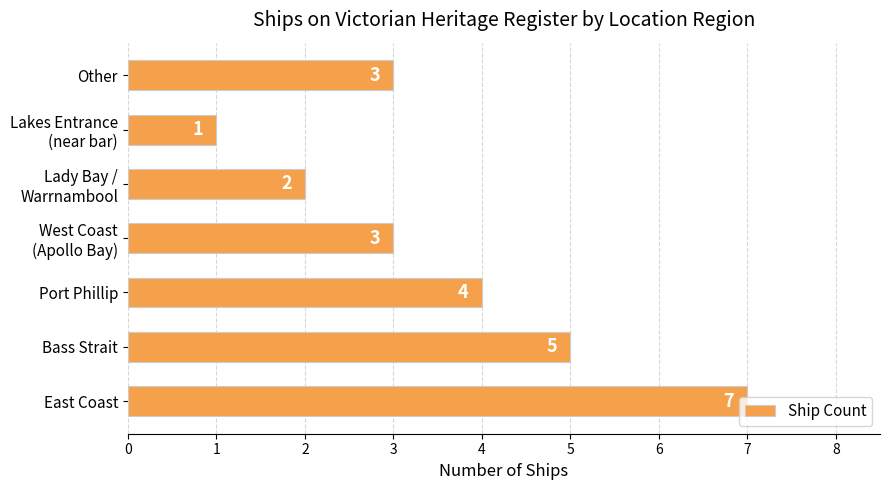

Between Port Phillip and Bass Strait, which is larger?

Bass Strait